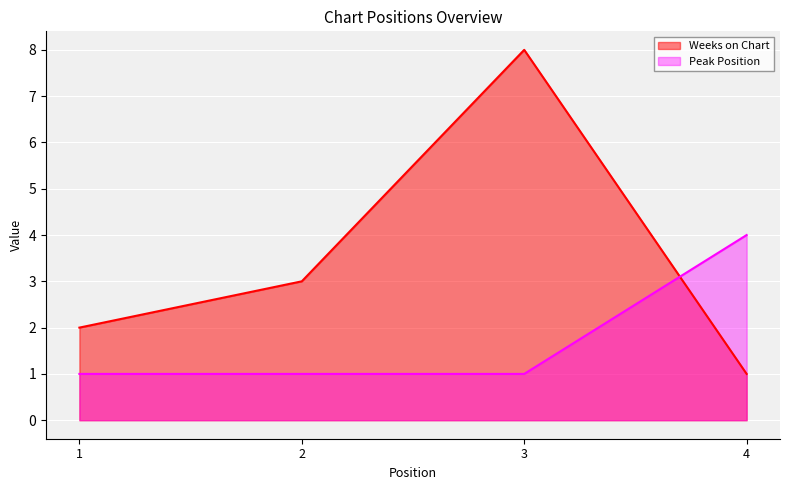

Between 4 and 2, which is larger?

2